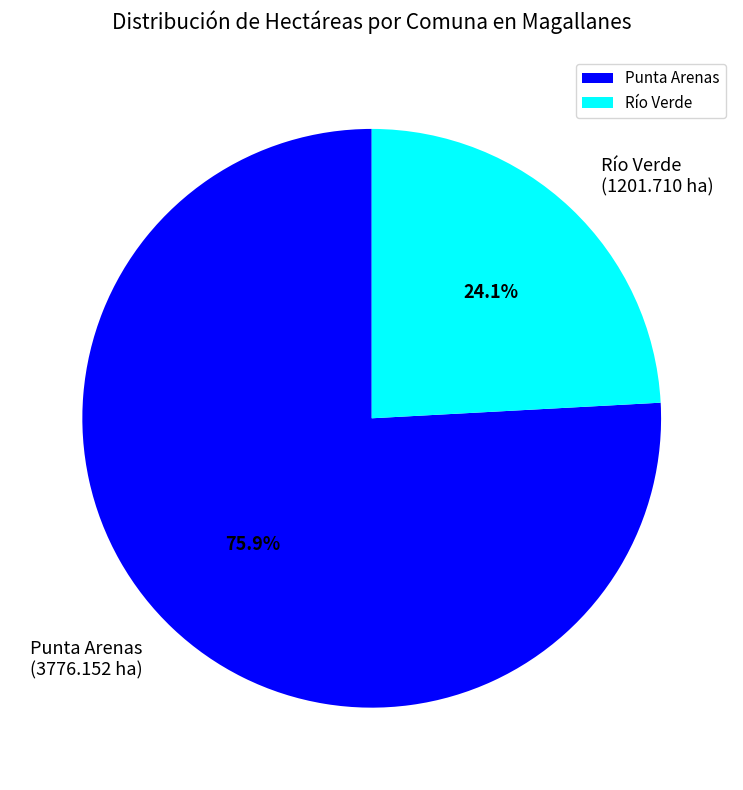

To the nearest percent, what is the difference between the largest and smallest slice percentages?

52%